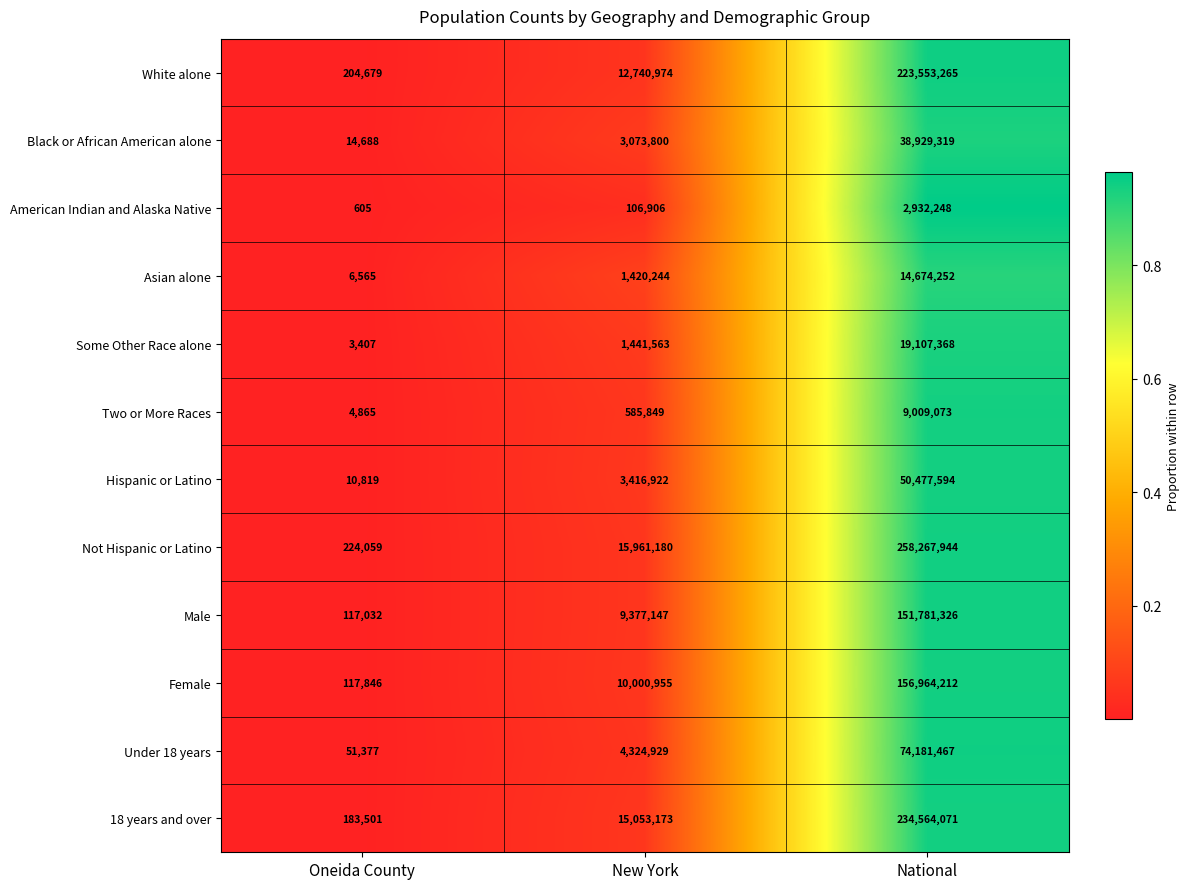

What is the approximate value of Two or More Races at Oneida County?

4865